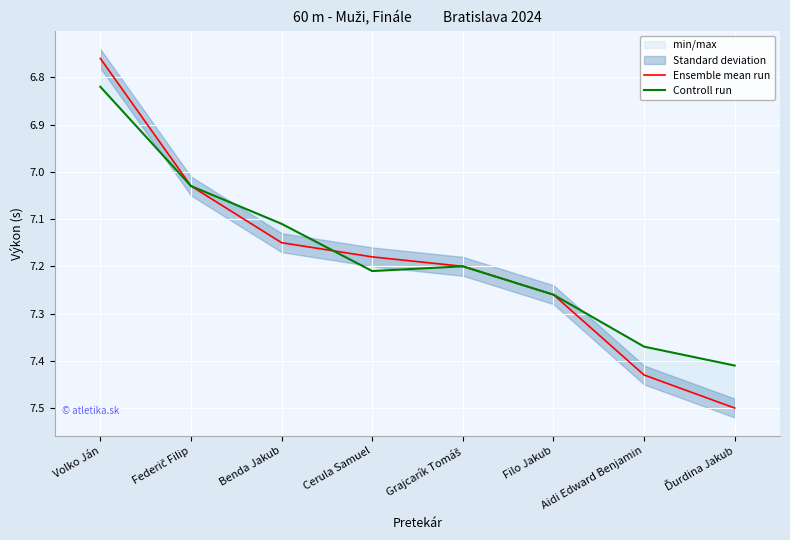

What is the difference between the maximum and minimum values in the Ensemble mean run series?

0.7